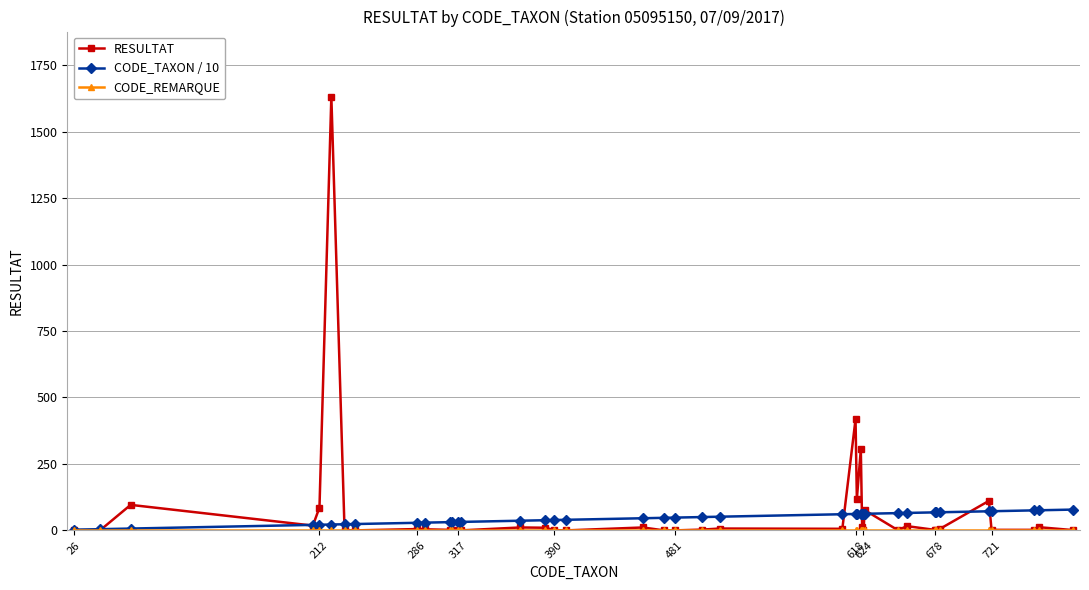

What is the maximum value for RESULTAT?

1632.0